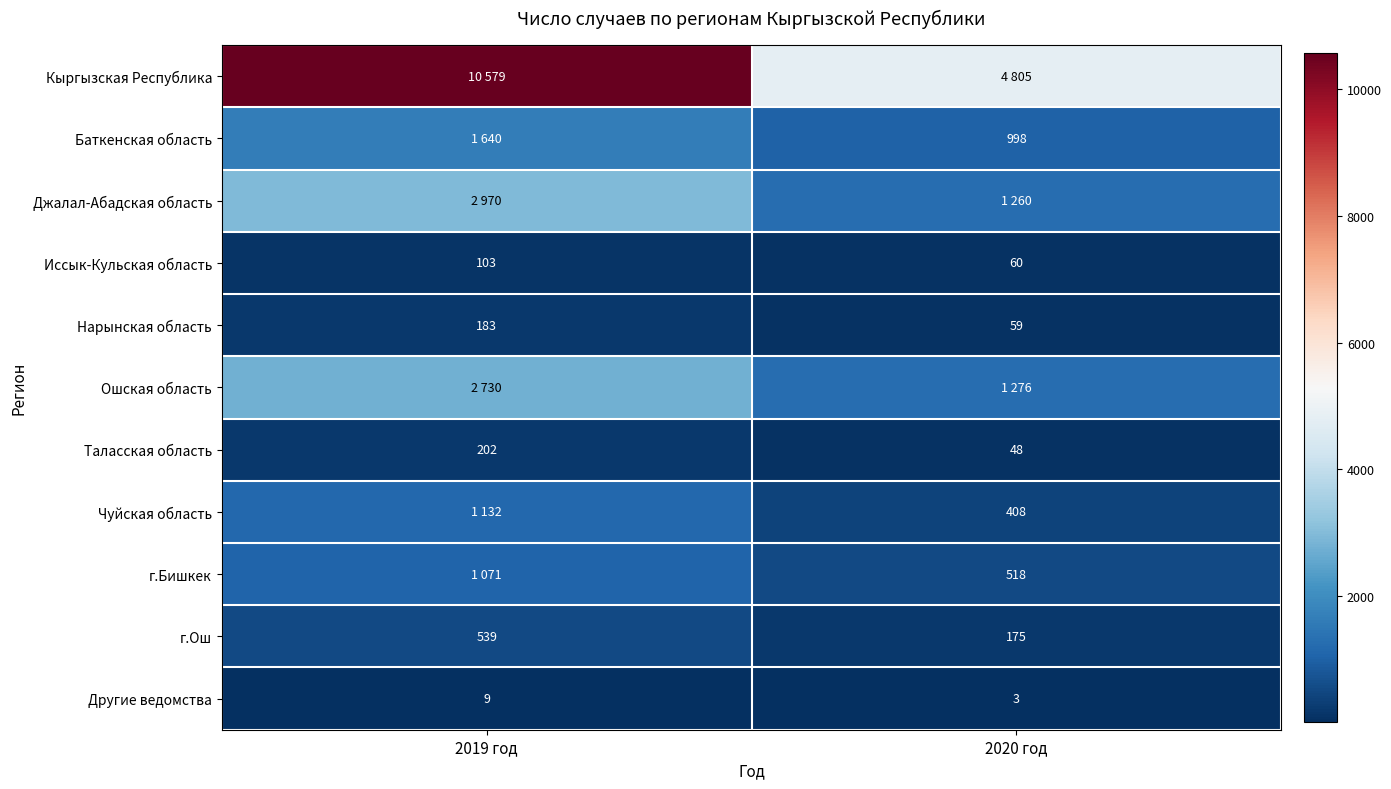

What is the difference between the Таласская область values at 2019 год and 2020 год?

154